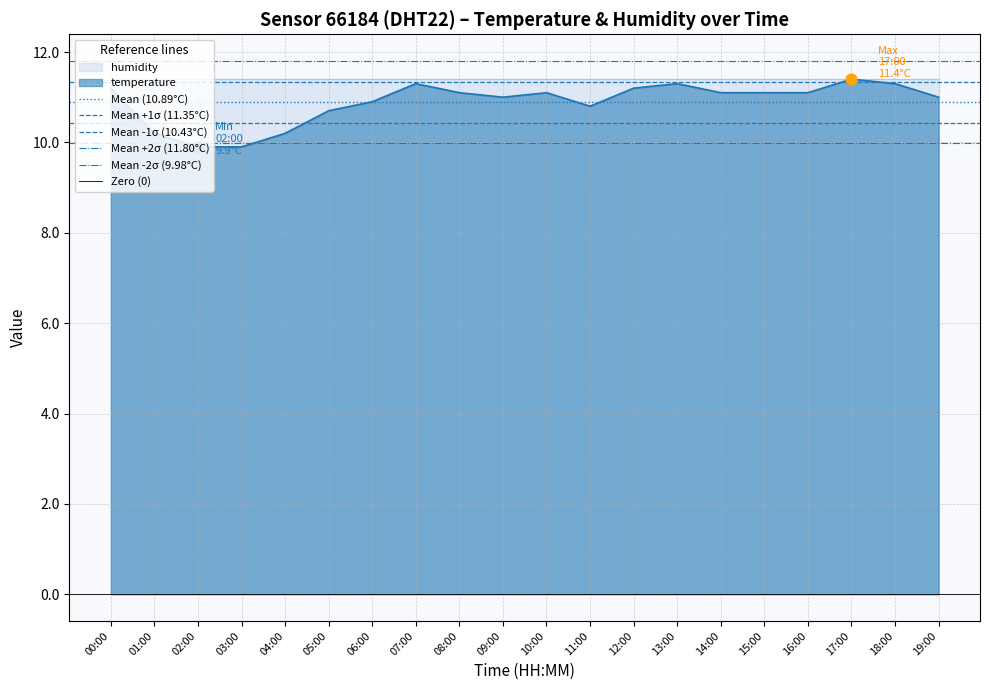

What is the total value across all series at 00:00?

54.5